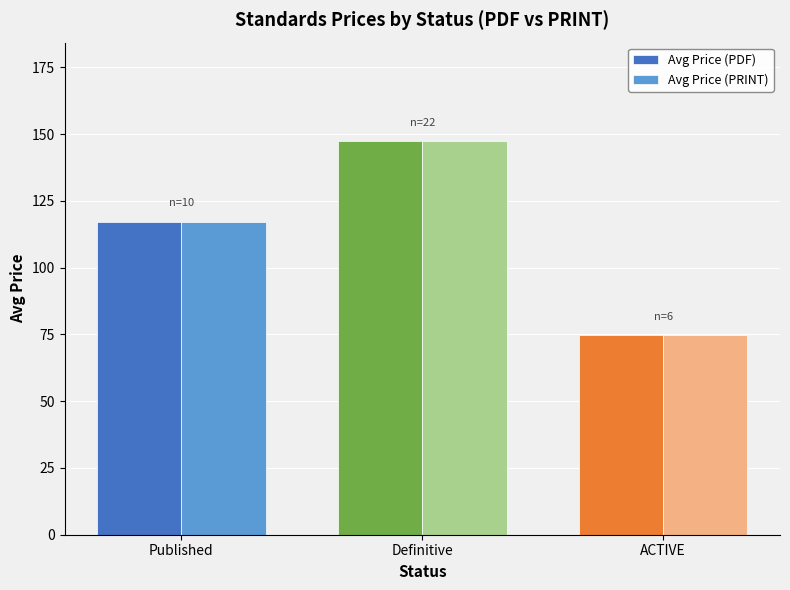

True or false: Avg Price (PDF) has a value of 105.2 at ACTIVE.

False